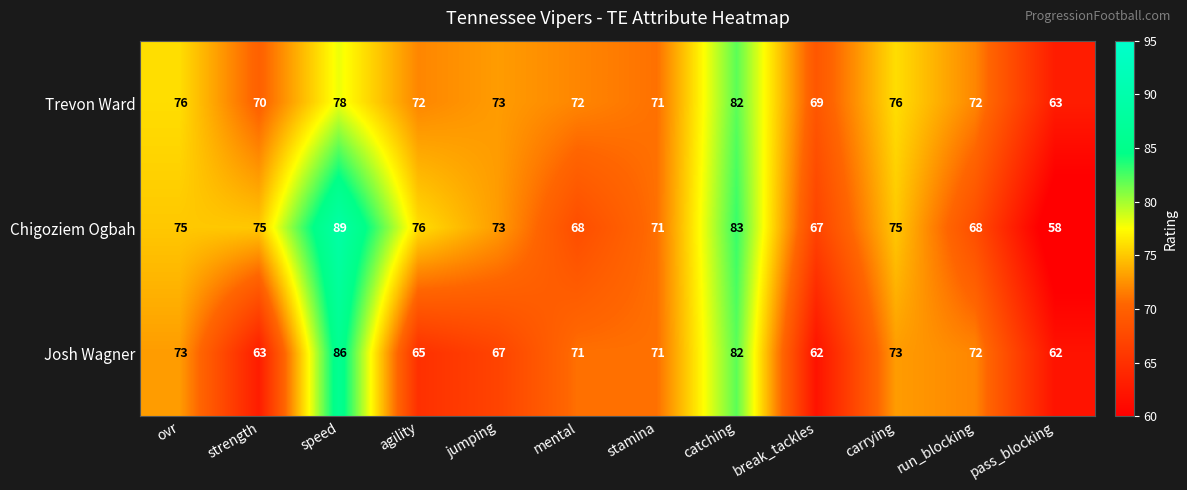

What value does the Josh Wagner series have at speed, to the nearest 5?

85